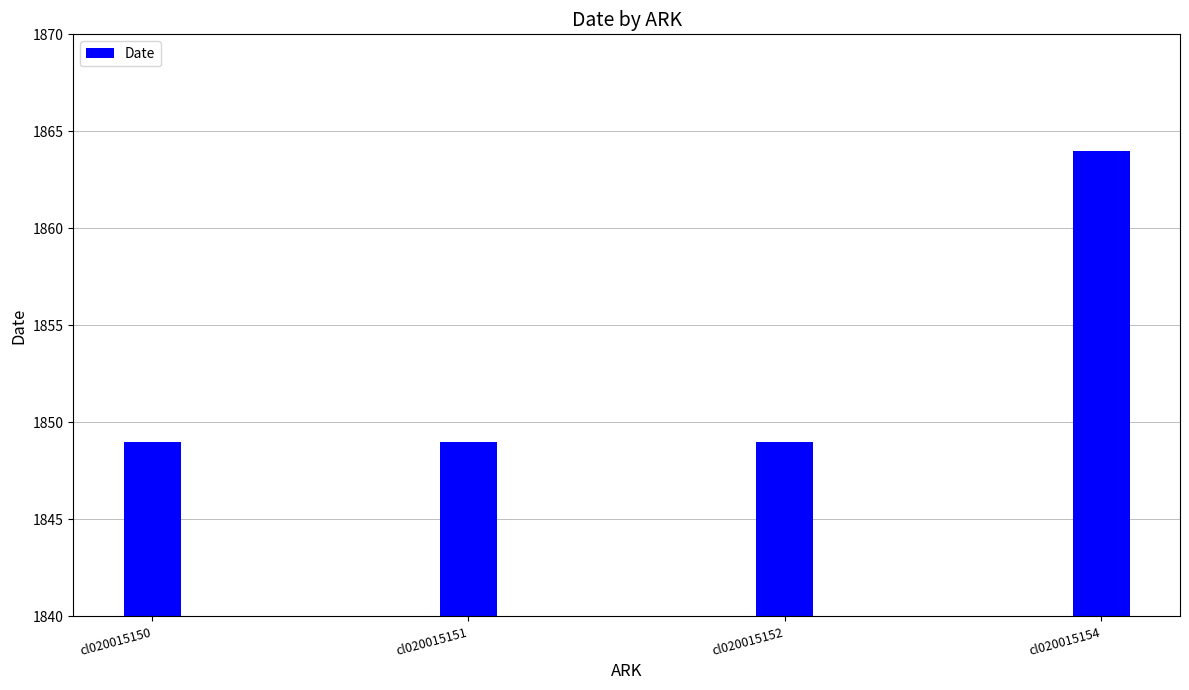

What is the ratio of the value at cl020015154 to the value at cl020015152?

1.0